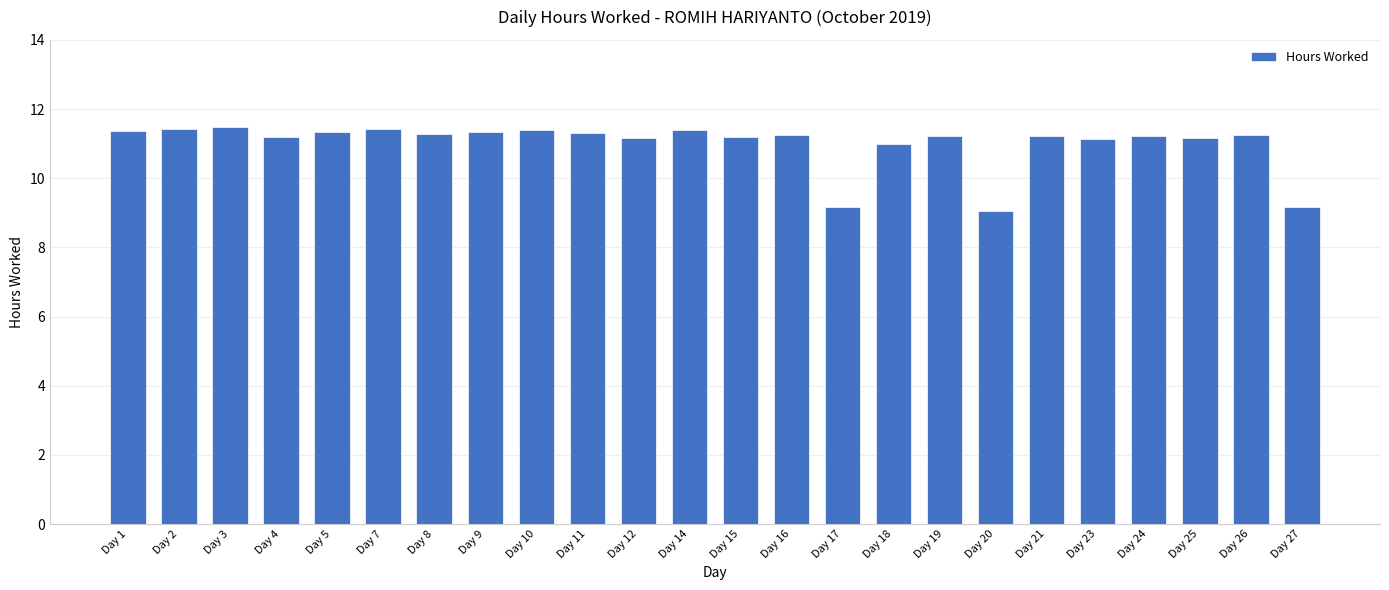

What is the sum of the values at Day 26 and Day 7?

22.7